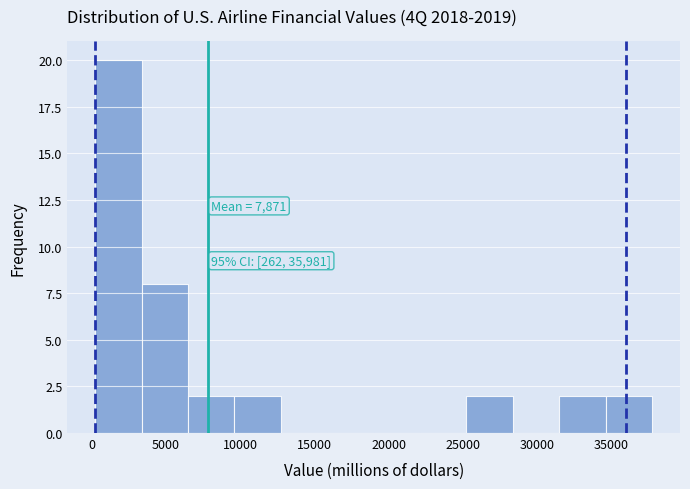

Over which range of the x-axis is the bar tallest?

0 to 3500